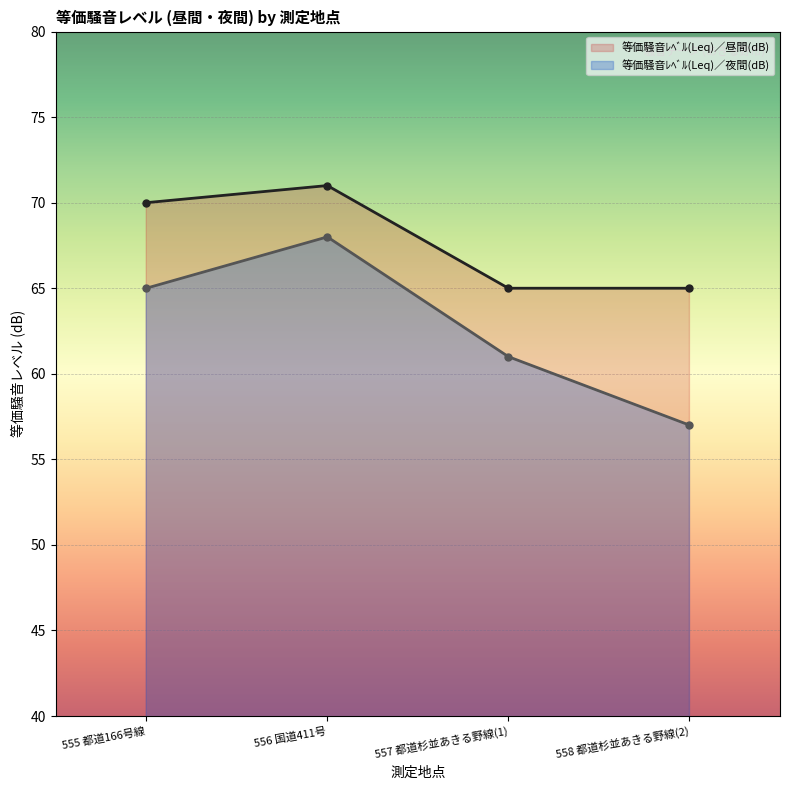

Which series changed the most between 556 国道411号 and 558 都道杉並あきる野線(2)?

等価騒音ﾚﾍﾞﾙ(Leq)／夜間(dB)